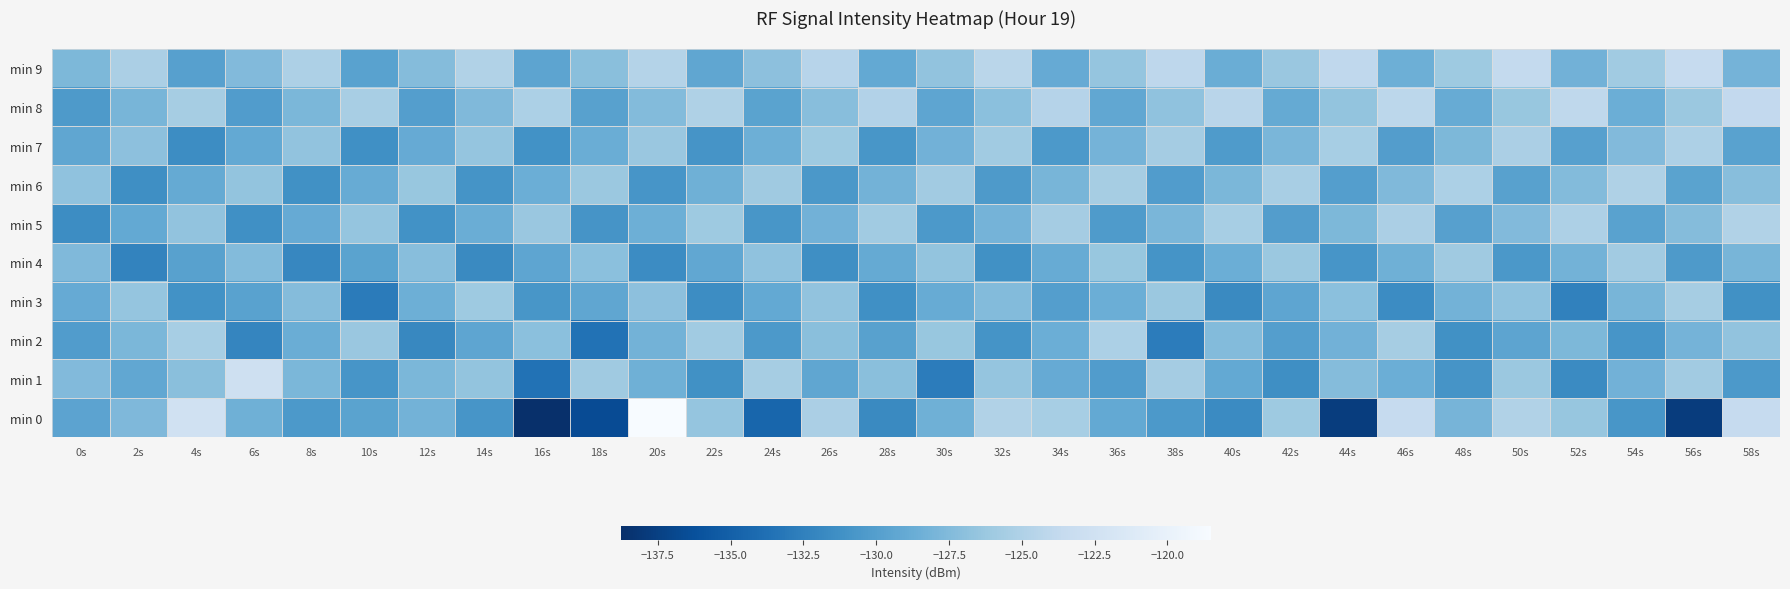

Between 8s and 40s, which is larger?

8s